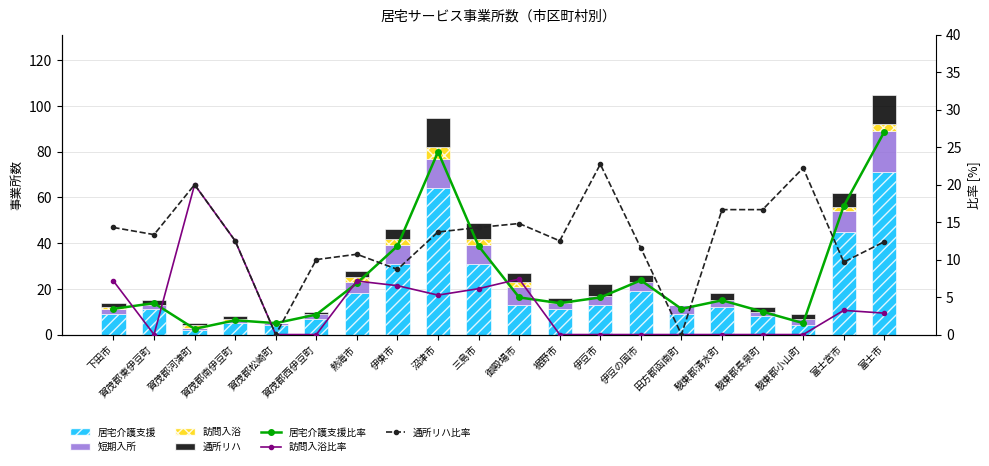

What value does the 訪問入浴 series have at 賀茂郡河津町?

1